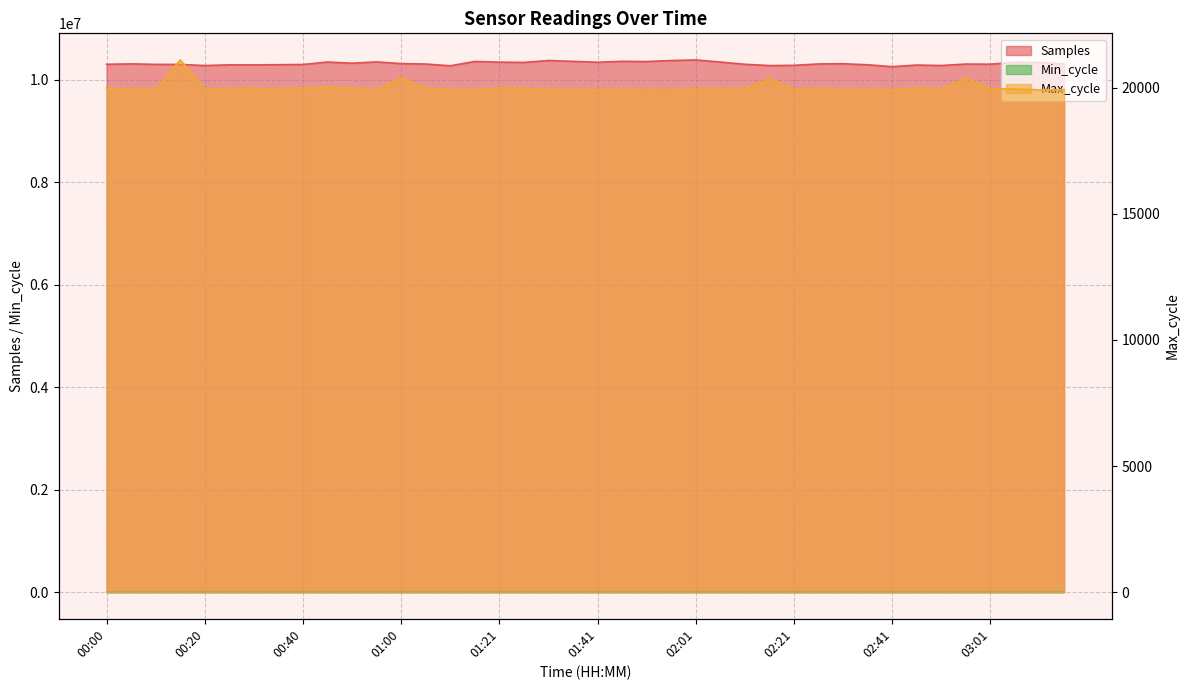

True or false: Max_cycle and Samples cross at least once.

False